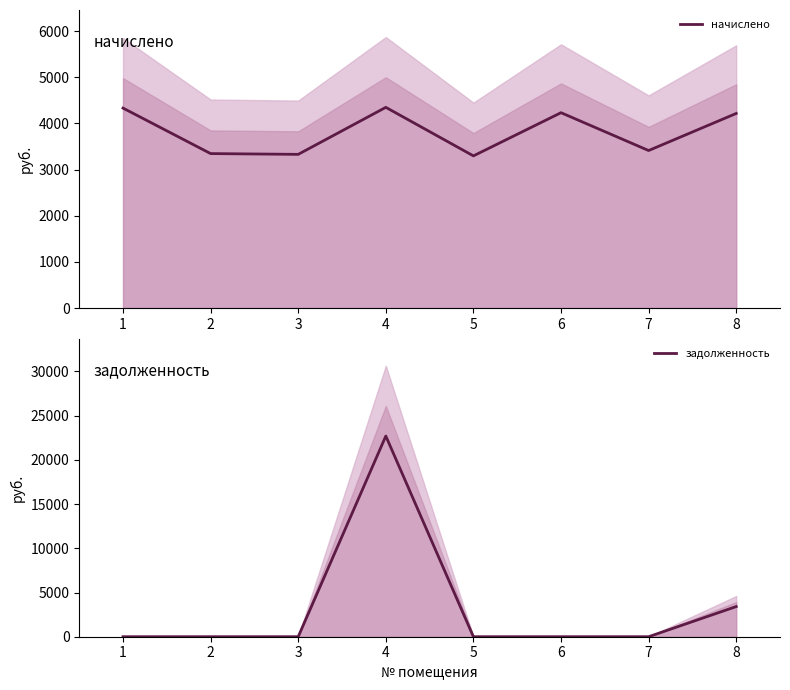

Is the value of задолженность at 1 greater than the value of начислено at 7?

No